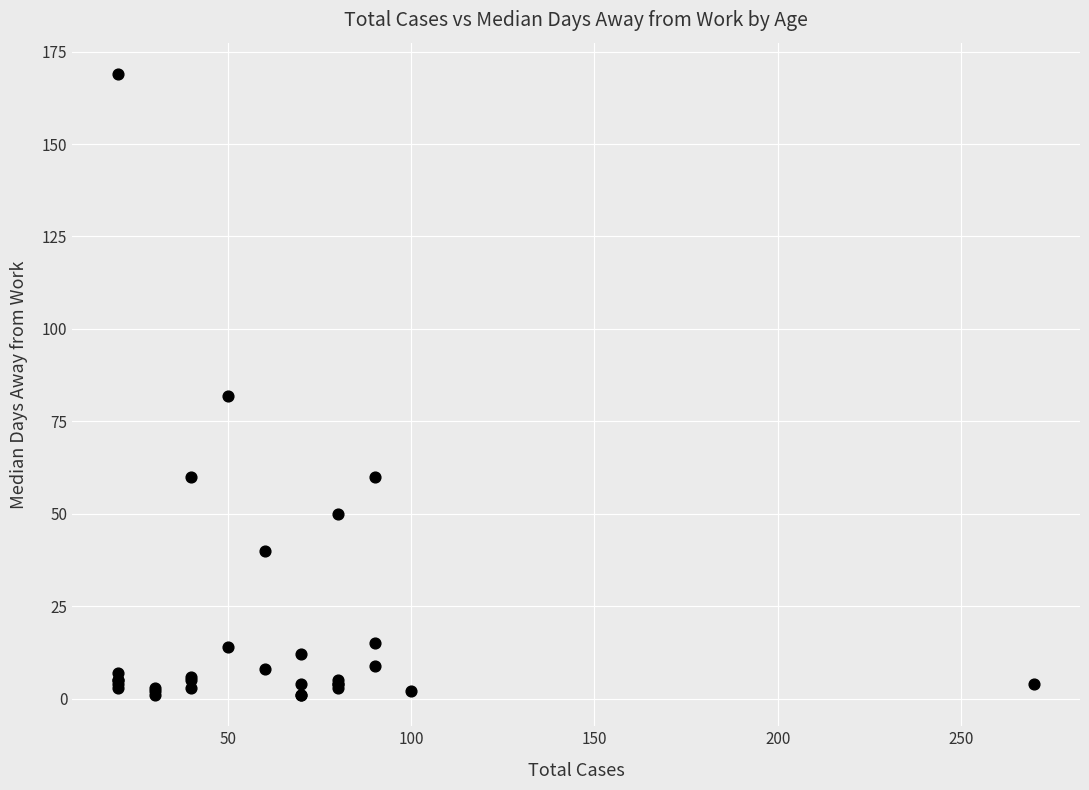

What Y value in the scatter plot is closest to 85?

82